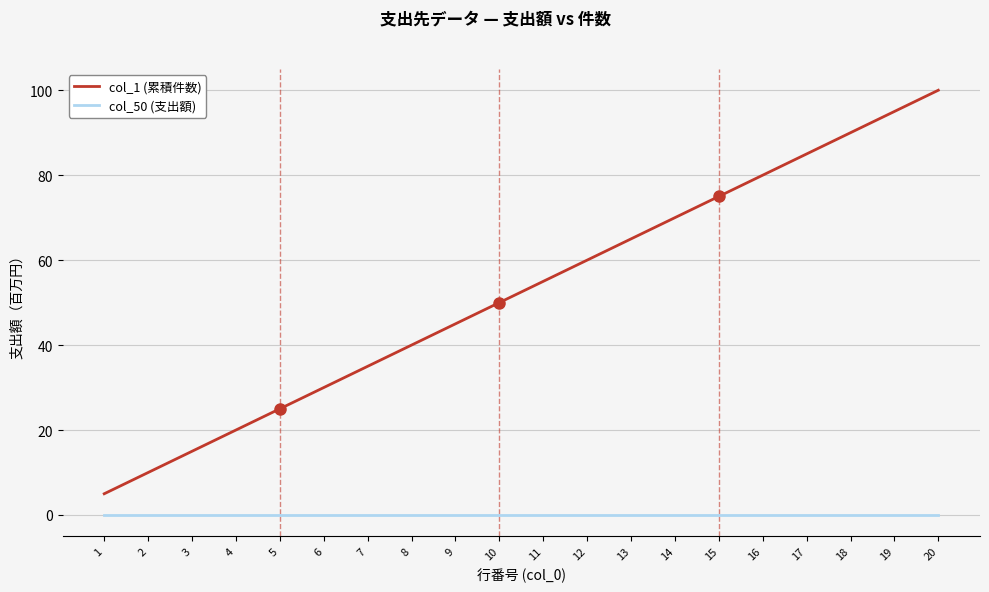

Which series has the largest range (max minus min)?

col_1 (累積件数)